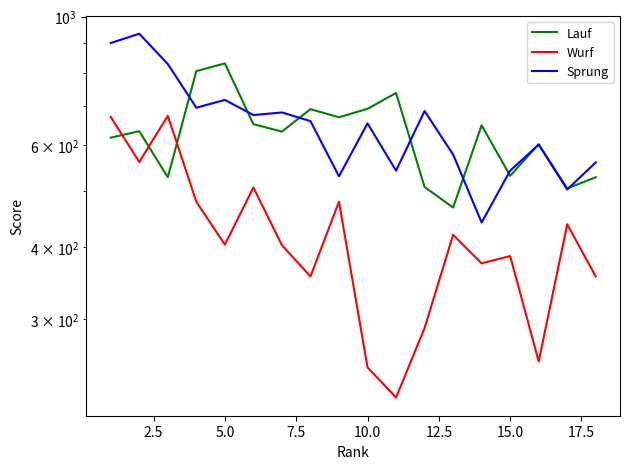

Rank the series by their maximum value, from highest to lowest.

Sprung, Lauf, Wurf